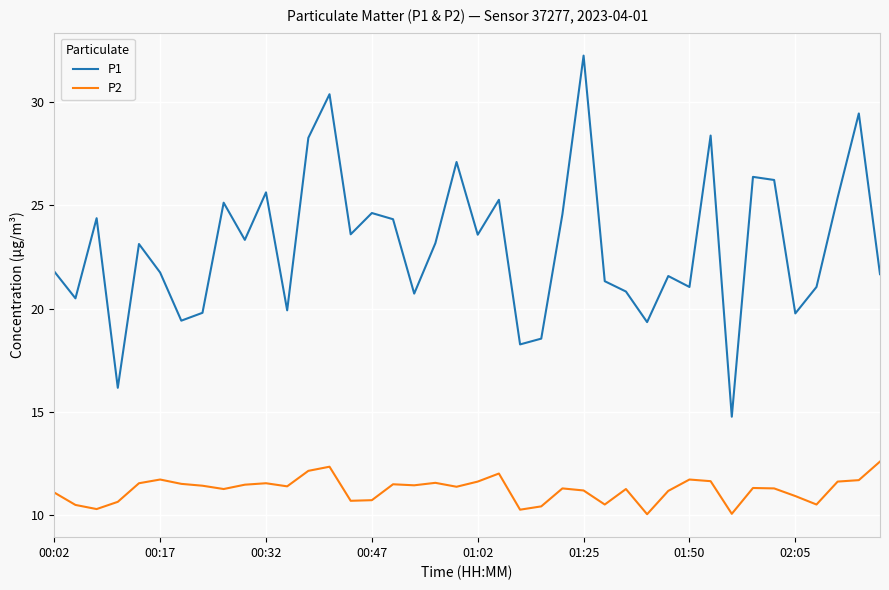

Which series has the largest total across all categories?

P1